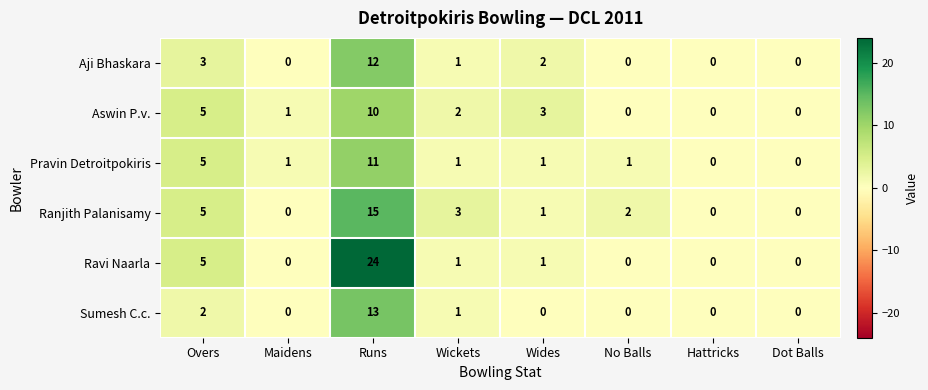

What is the difference between the second highest and second lowest values in the Pravin Detroitpokiris series?

5